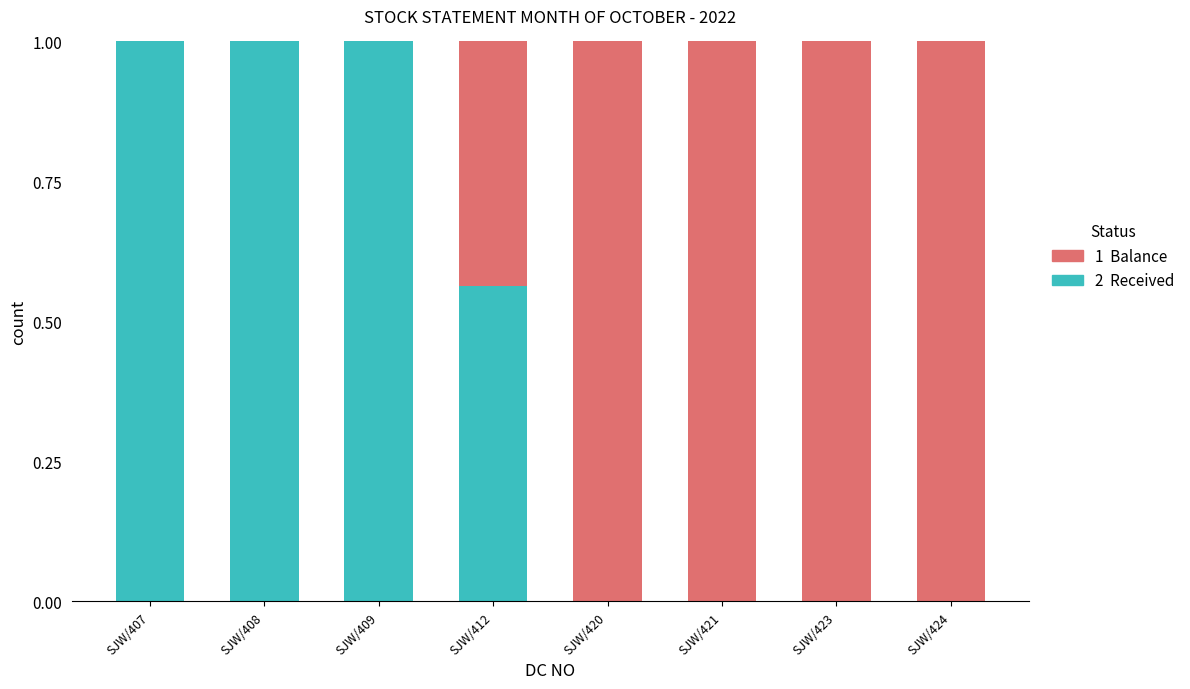

What is the total value across all series at SJW/421?

1.0